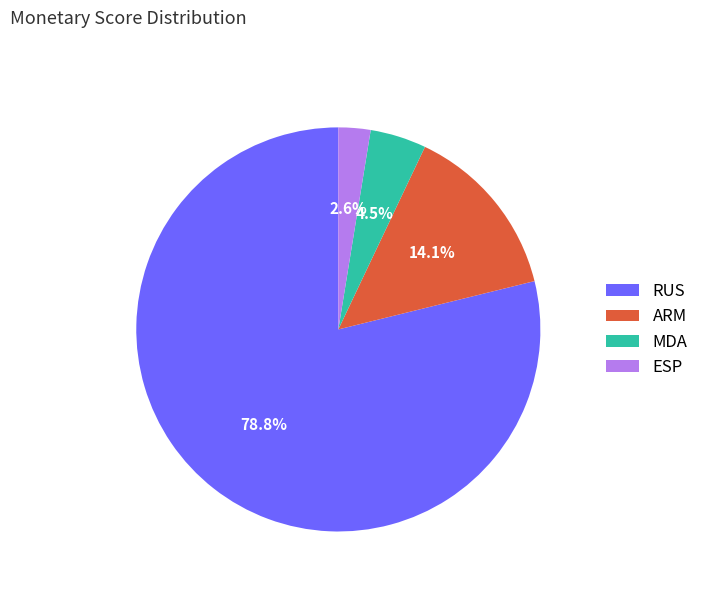

What percentage is NOT represented by RUS?

21.2%